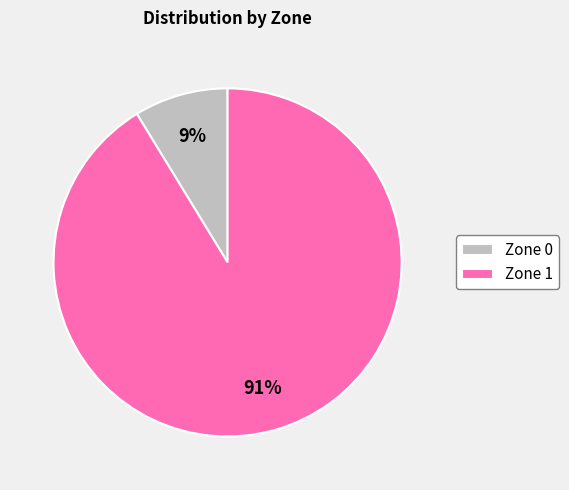

Which has a higher value, Zone 1 or Zone 0?

Zone 1